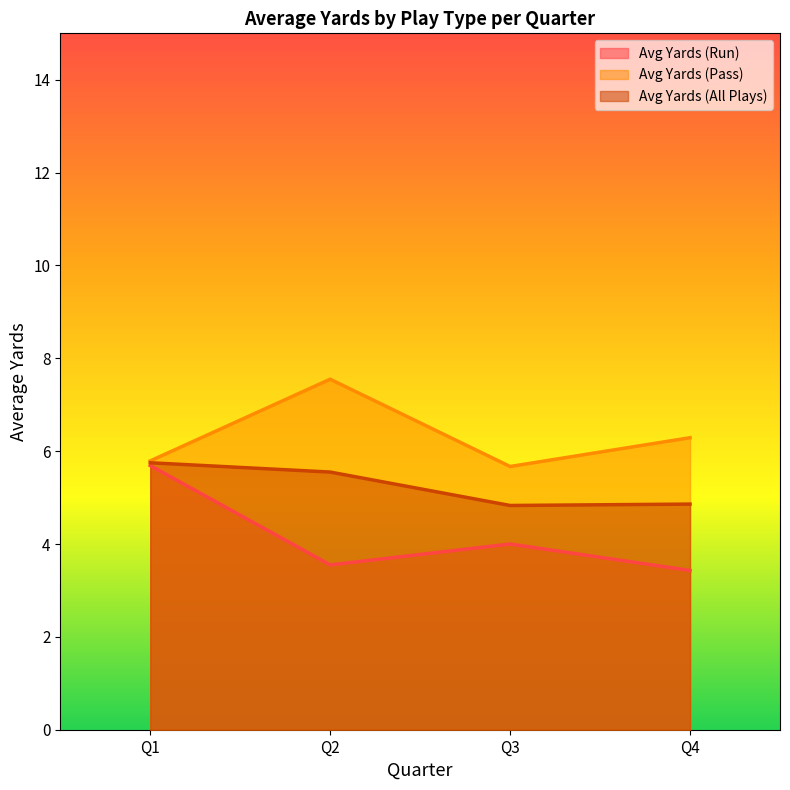

Between Q1 and Q4, which series saw the biggest shift?

Avg Yards (Run)